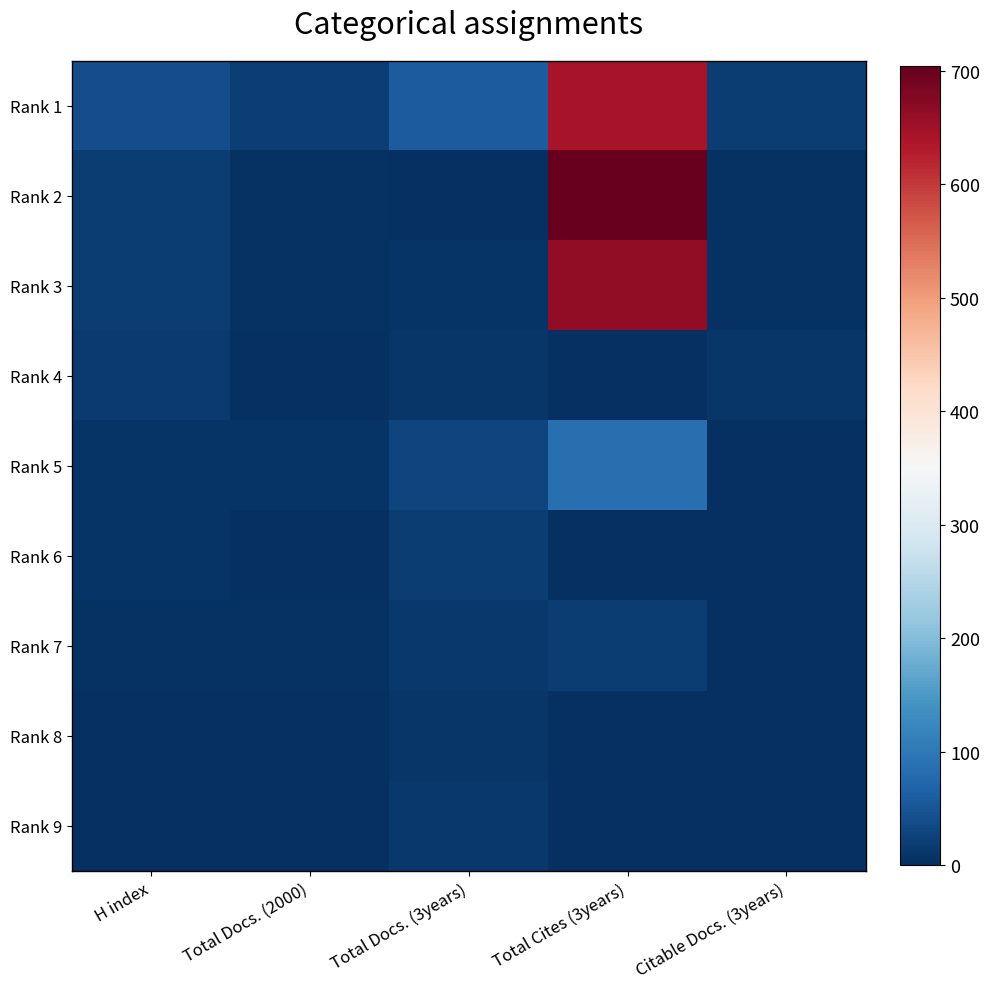

Which series has the largest total across all categories?

Rank 1